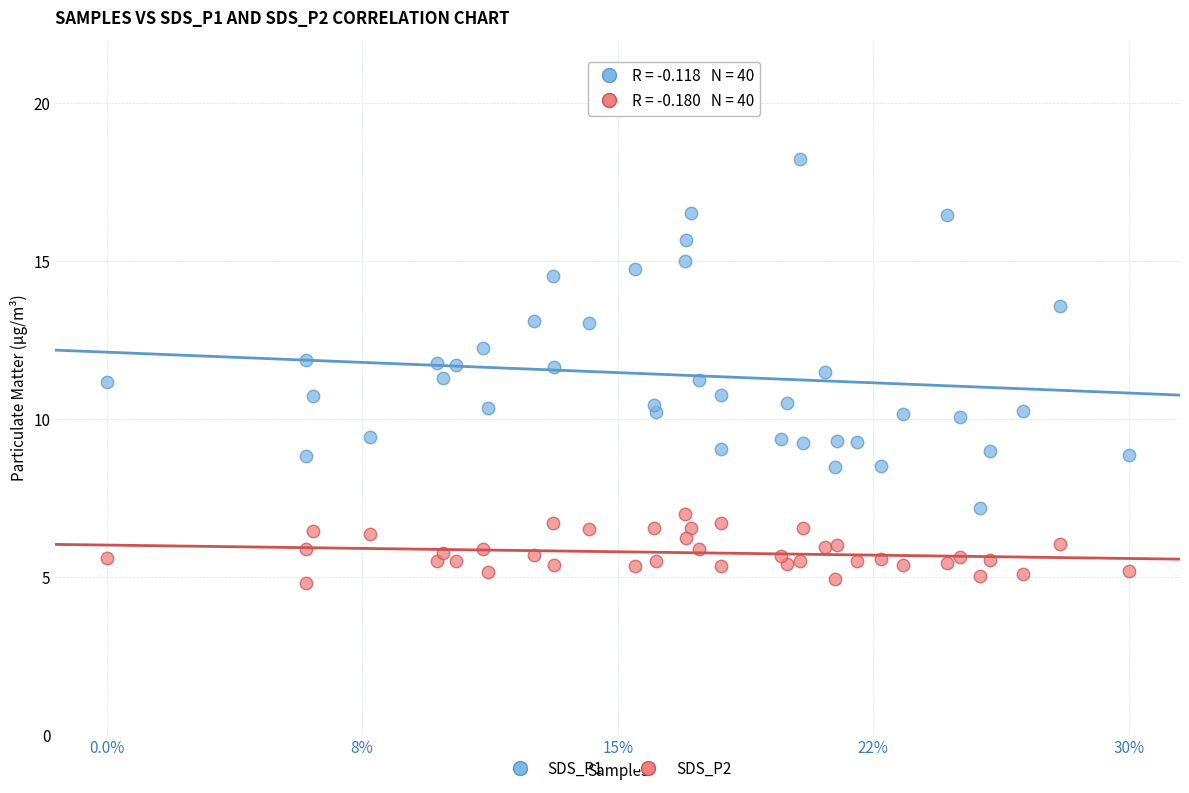

Which series reaches the maximum Y coordinate?

SDS_P1